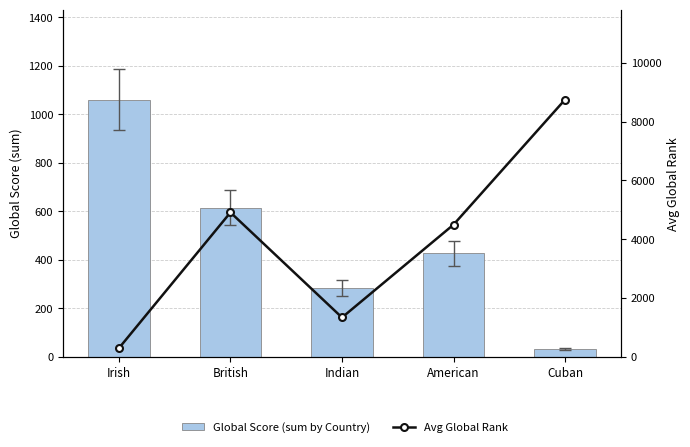

The Avg Global Rank series shows 8750 at Cuban. True or false?

True